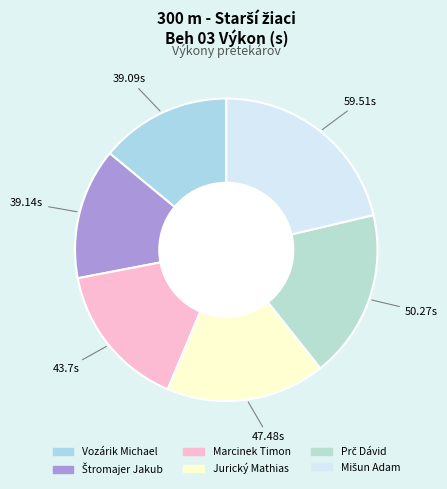

Rank the categories by value from highest to lowest.

Mišun Adam, Prč Dávid, Jurický Mathias, Marcinek Timon, Štromajer Jakub, Vozárik Michael